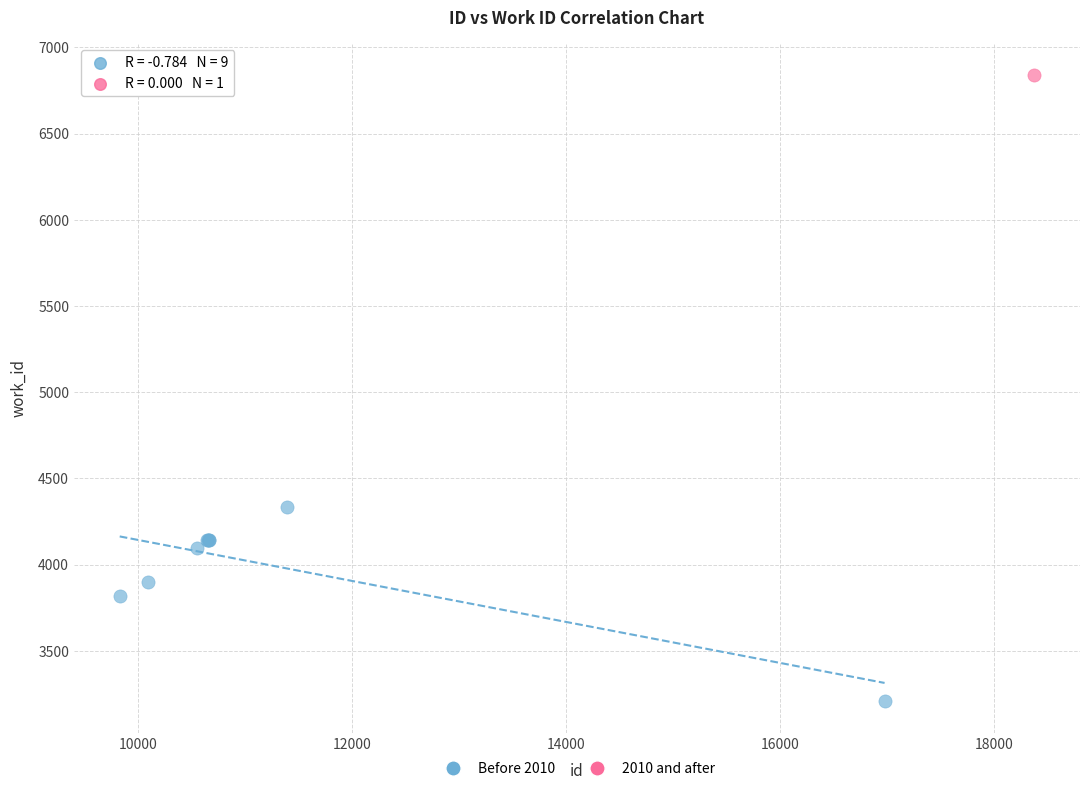

What are all the series names shown in the legend?

Before 2010, 2010 and after